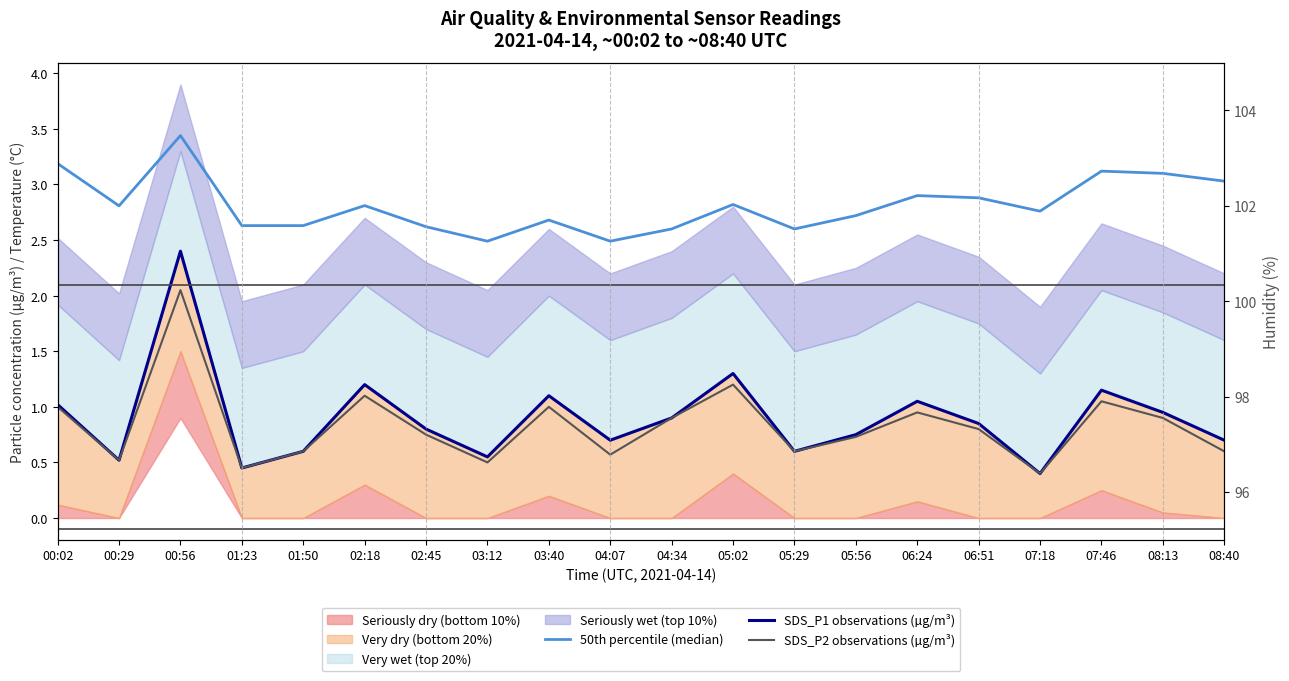

At which label is SDS_P1 observations (µg/m³) closest to 1?

00:02